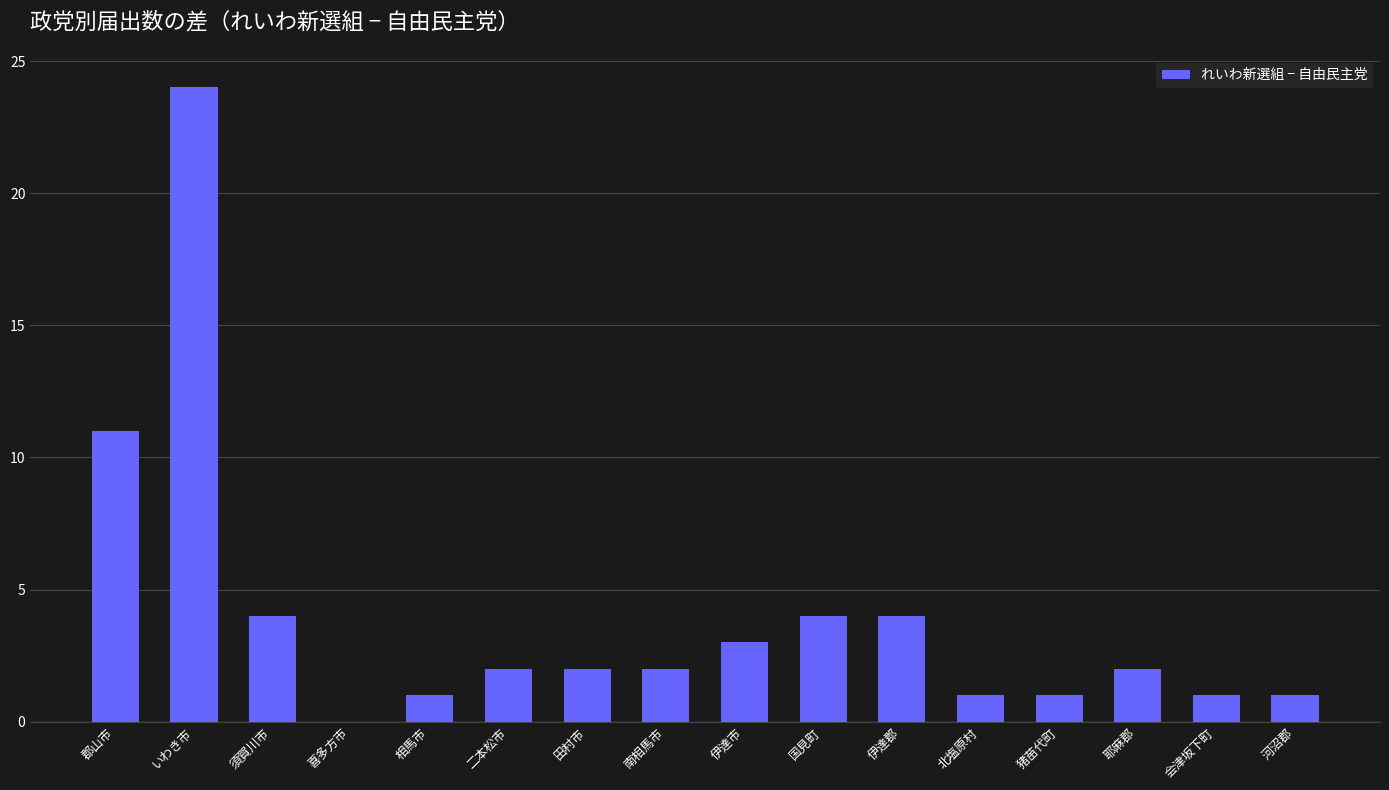

At which category does the chart reach its peak across all series?

いわき市